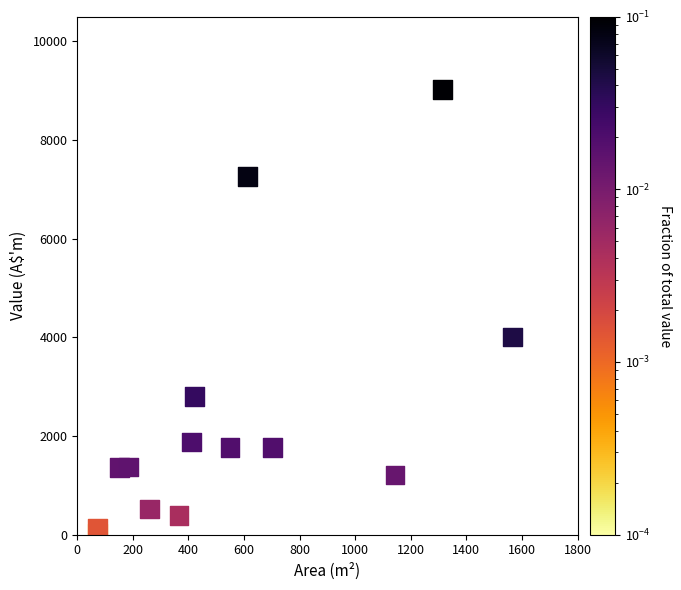

What is the range of X values (max minus min)?

1492.7